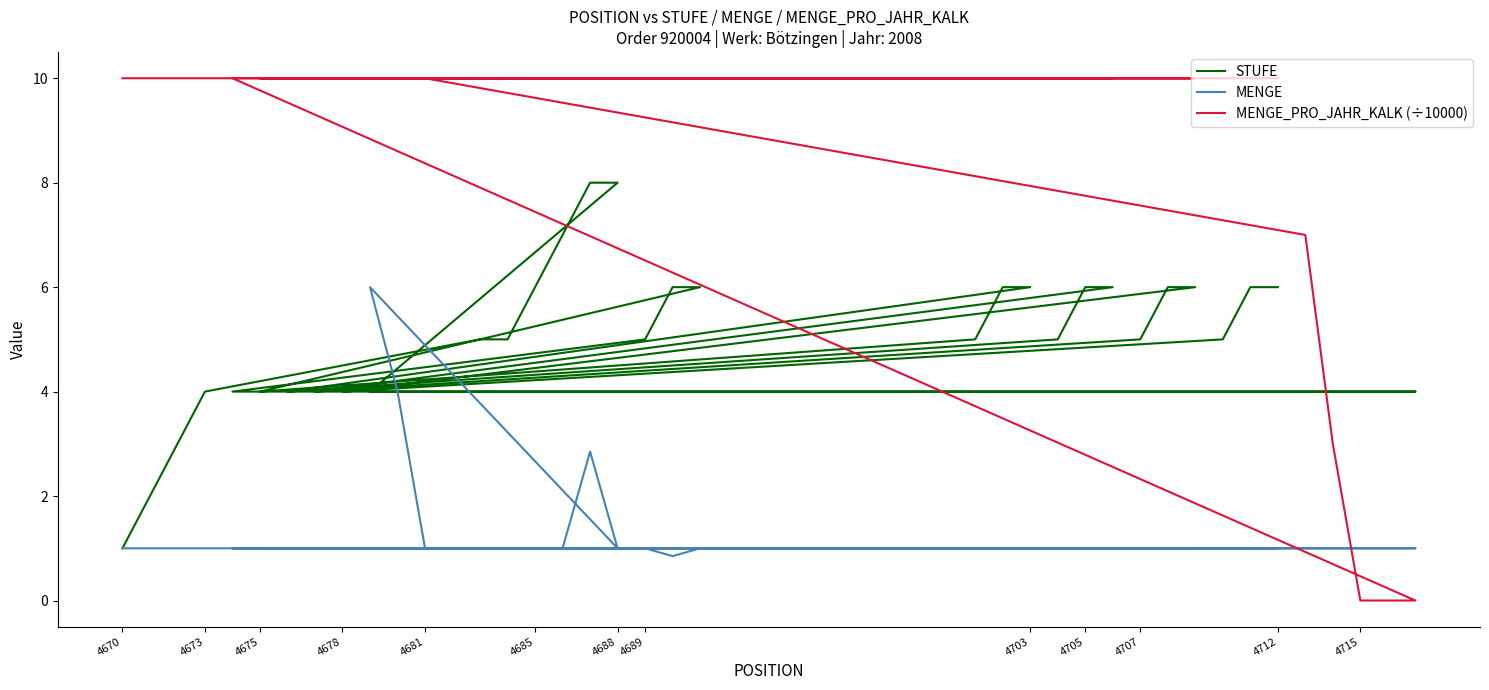

How many times do MENGE_PRO_JAHR_KALK (÷10000) and STUFE cross each other?

2